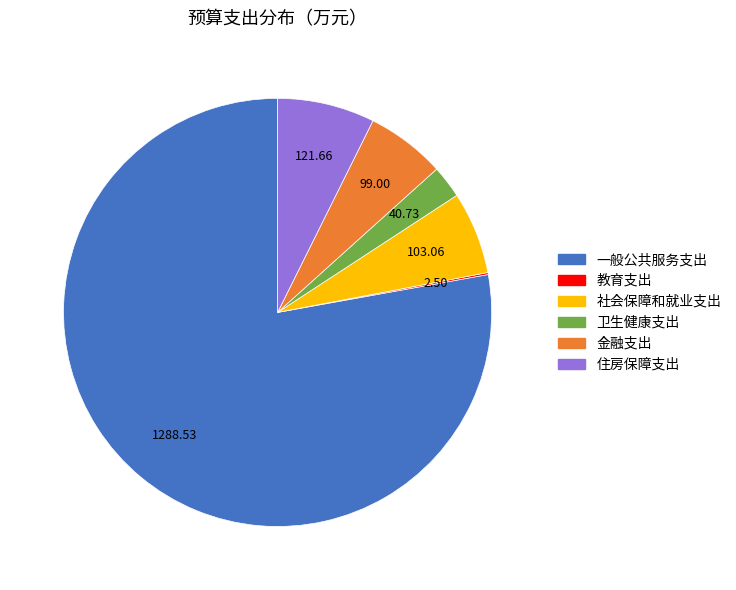

Between 社会保障和就业支出 and 卫生健康支出, which is larger?

社会保障和就业支出